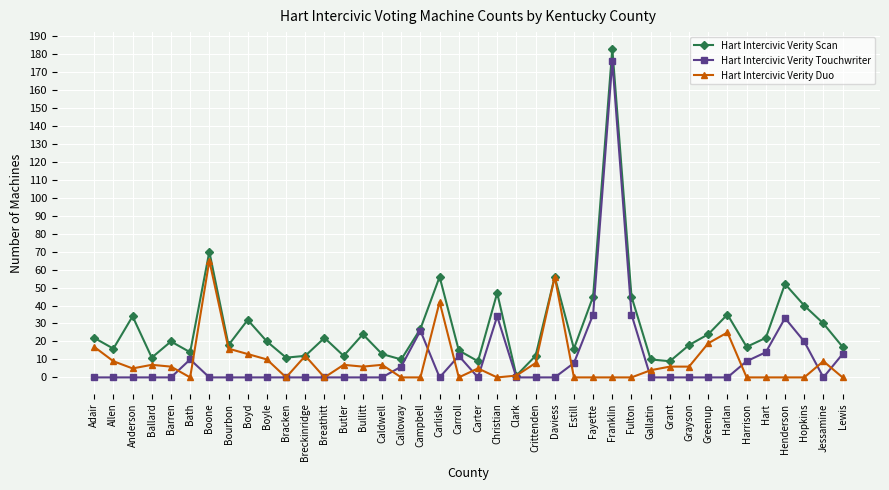

Which series has the largest total across all categories?

Hart Intercivic Verity Scan